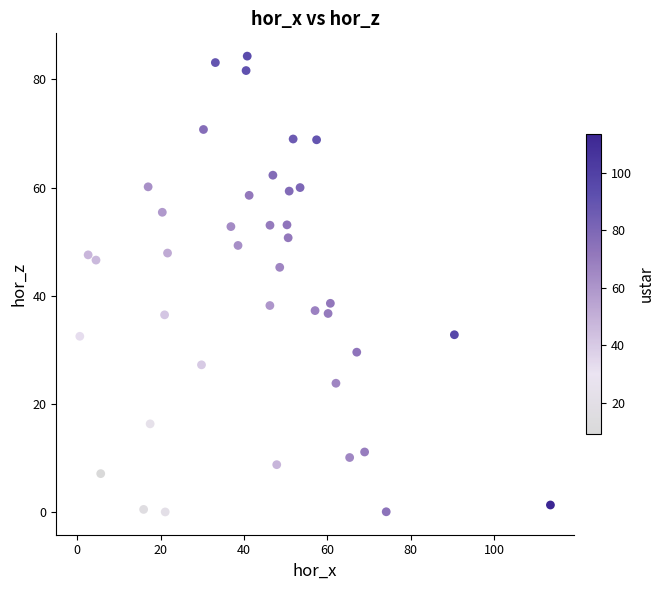

What is the range of Y values (max minus min)?

84.2